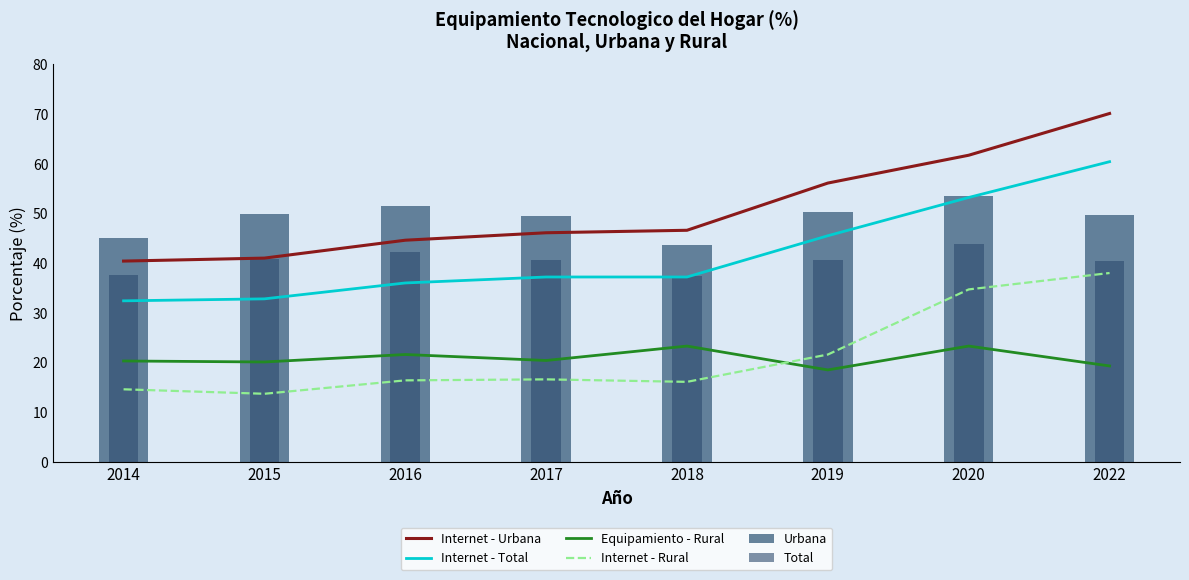

What are all the series names shown in the legend?

Internet - Urbana, Internet - Total, Equipamiento - Rural, Internet - Rural, Urbana, Total